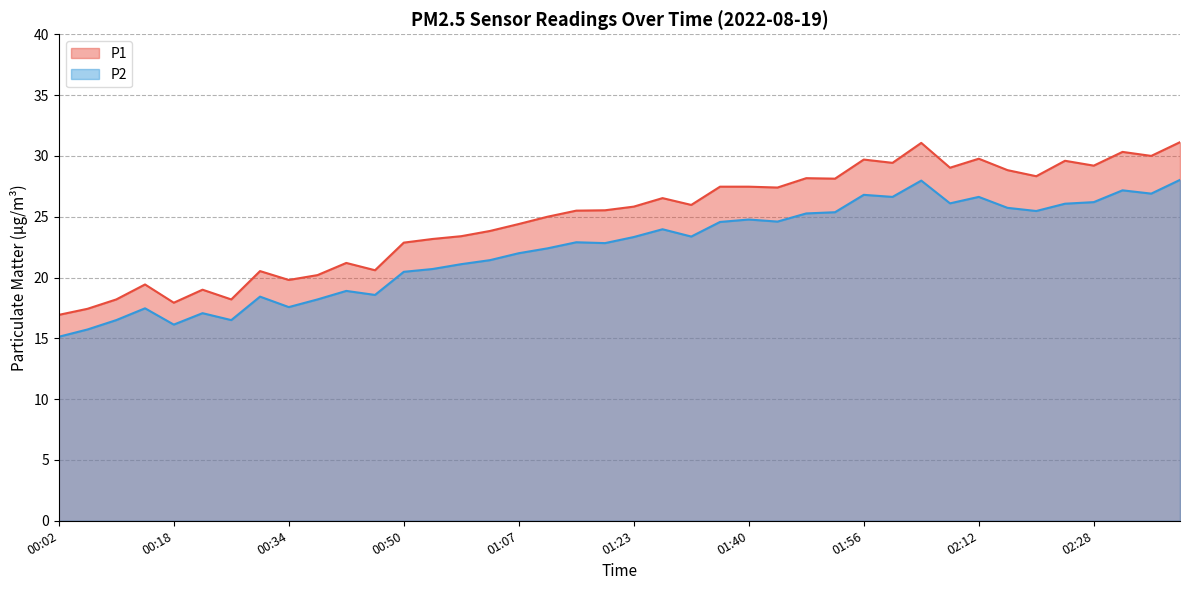

Which series has the largest total across all categories?

P1